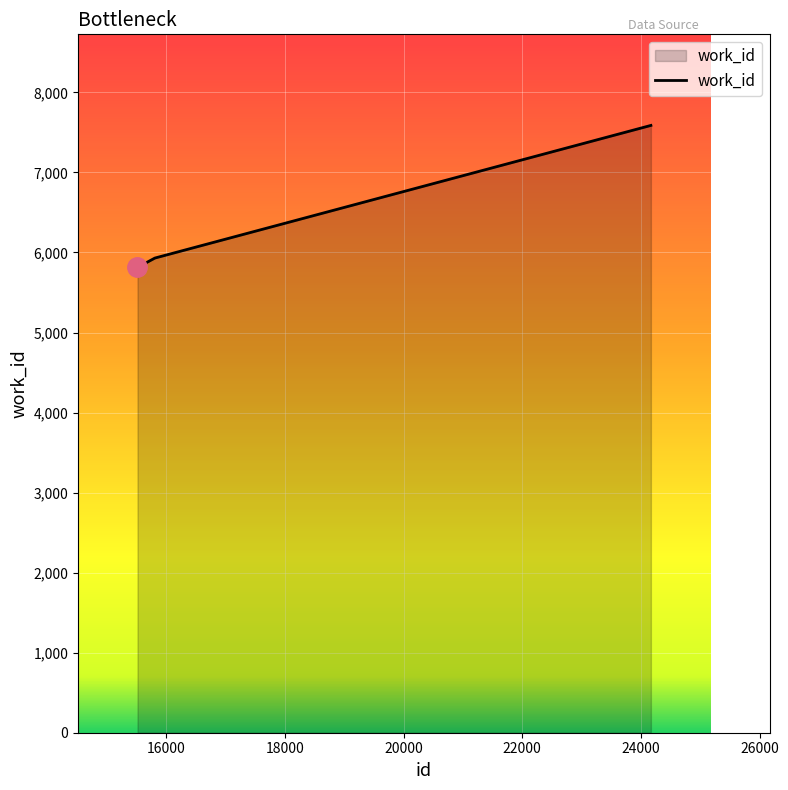

What is the difference between the maximum and second lowest values?

1657